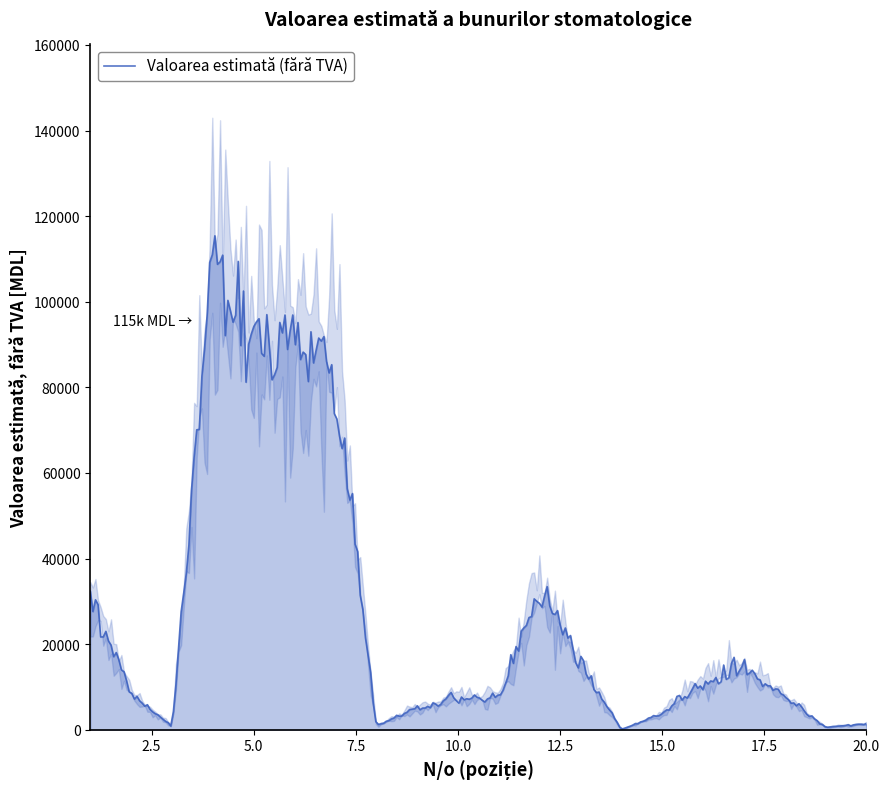

What is the change in value from 4 to 8?

-109500